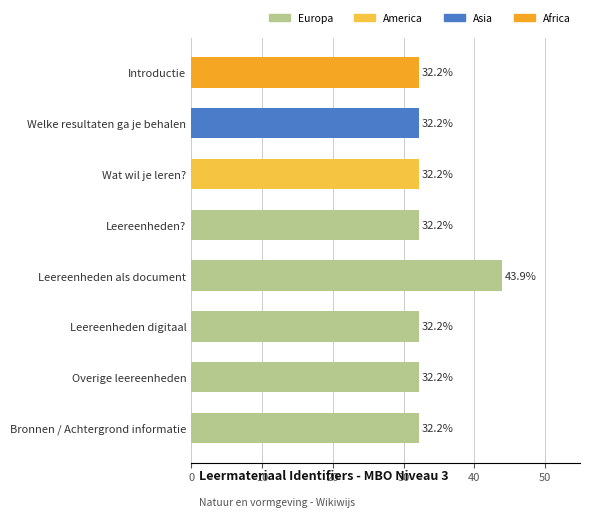

Approximately how many times larger is the value at Introductie compared to Welke resultaten ga je behalen?

1.0